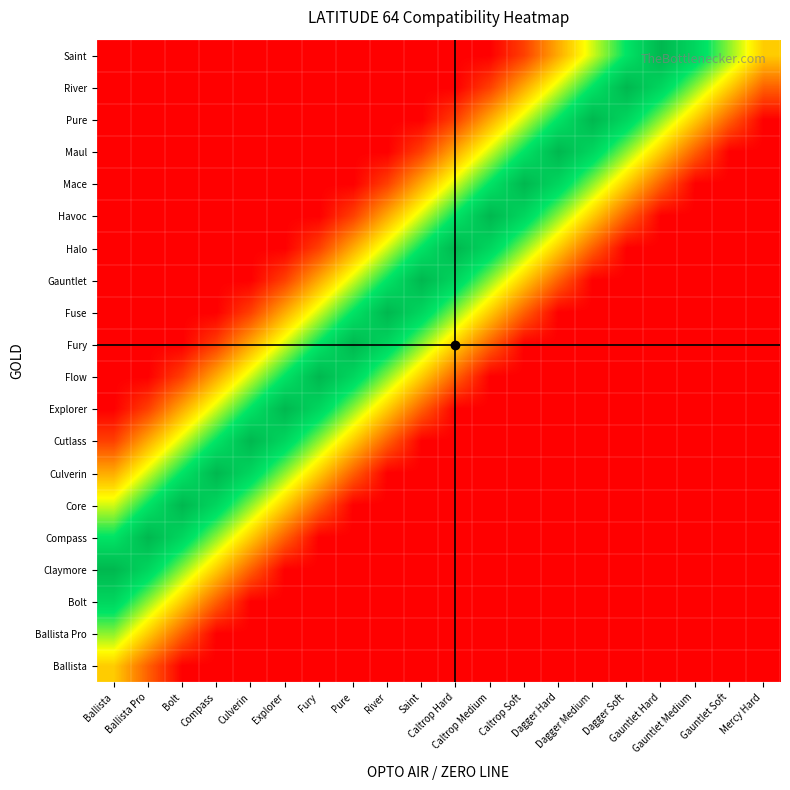

Reading left to right, what are all the values shown in this chart?

Ballista: Ballista=0.4	Ballista Pro=0.2	Bolt=0.0	Compass=0.0	Culverin=0.0	Explorer=0.0	Fury=0.0	Pure=0.0	River=0.0	Saint=0.0	Caltrop Hard=0.0	Caltrop Medium=0.0	Caltrop Soft=0.0	Dagger Hard=0.0	Dagger Medium=0.0	Dagger Soft=0.0	Gauntlet Hard=0.0	Gauntlet Medium=0.0	Gauntlet Soft=0.0	Mercy Hard=0.0
Ballista Pro: Ballista=0.6	Ballista Pro=0.4	Bolt=0.2	Compass=0.0	Culverin=0.0	Explorer=0.0	Fury=0.0	Pure=0.0	River=0.0	Saint=0.0	Caltrop Hard=0.0	Caltrop Medium=0.0	Caltrop Soft=0.0	Dagger Hard=0.0	Dagger Medium=0.0	Dagger Soft=0.0	Gauntlet Hard=0.0	Gauntlet Medium=0.0	Gauntlet Soft=0.0	Mercy Hard=0.0
Bolt: Ballista=0.8	Ballista Pro=0.6	Bolt=0.4	Compass=0.2	Culverin=0.0	Explorer=0.0	Fury=0.0	Pure=0.0	River=0.0	Saint=0.0	Caltrop Hard=0.0	Caltrop Medium=0.0	Caltrop Soft=0.0	Dagger Hard=0.0	Dagger Medium=0.0	Dagger Soft=0.0	Gauntlet Hard=0.0	Gauntlet Medium=0.0	Gauntlet Soft=0.0	Mercy Hard=0.0
Claymore: Ballista=1.0	Ballista Pro=0.8	Bolt=0.6	Compass=0.4	Culverin=0.2	Explorer=0.0	Fury=0.0	Pure=0.0	River=0.0	Saint=0.0	Caltrop Hard=0.0	Caltrop Medium=0.0	Caltrop Soft=0.0	Dagger Hard=0.0	Dagger Medium=0.0	Dagger Soft=0.0	Gauntlet Hard=0.0	Gauntlet Medium=0.0	Gauntlet Soft=0.0	Mercy Hard=0.0
Compass: Ballista=0.8	Ballista Pro=1.0	Bolt=0.8	Compass=0.6	Culverin=0.4	Explorer=0.2	Fury=0.0	Pure=0.0	River=0.0	Saint=0.0	Caltrop Hard=0.0	Caltrop Medium=0.0	Caltrop Soft=0.0	Dagger Hard=0.0	Dagger Medium=0.0	Dagger Soft=0.0	Gauntlet Hard=0.0	Gauntlet Medium=0.0	Gauntlet Soft=0.0	Mercy Hard=0.0
Core: Ballista=0.5	Ballista Pro=0.8	Bolt=1.0	Compass=0.8	Culverin=0.6	Explorer=0.4	Fury=0.2	Pure=0.0	River=0.0	Saint=0.0	Caltrop Hard=0.0	Caltrop Medium=0.0	Caltrop Soft=0.0	Dagger Hard=0.0	Dagger Medium=0.0	Dagger Soft=0.0	Gauntlet Hard=0.0	Gauntlet Medium=0.0	Gauntlet Soft=0.0	Mercy Hard=0.0
Culverin: Ballista=0.3	Ballista Pro=0.5	Bolt=0.8	Compass=1.0	Culverin=0.8	Explorer=0.6	Fury=0.4	Pure=0.2	River=0.0	Saint=0.0	Caltrop Hard=0.0	Caltrop Medium=0.0	Caltrop Soft=0.0	Dagger Hard=0.0	Dagger Medium=0.0	Dagger Soft=0.0	Gauntlet Hard=0.0	Gauntlet Medium=0.0	Gauntlet Soft=0.0	Mercy Hard=0.0
Cutlass: Ballista=0.1	Ballista Pro=0.3	Bolt=0.5	Compass=0.8	Culverin=1.0	Explorer=0.8	Fury=0.6	Pure=0.4	River=0.2	Saint=0.0	Caltrop Hard=0.0	Caltrop Medium=0.0	Caltrop Soft=0.0	Dagger Hard=0.0	Dagger Medium=0.0	Dagger Soft=0.0	Gauntlet Hard=0.0	Gauntlet Medium=0.0	Gauntlet Soft=0.0	Mercy Hard=0.0
Explorer: Ballista=0.0	Ballista Pro=0.1	Bolt=0.3	Compass=0.5	Culverin=0.8	Explorer=1.0	Fury=0.8	Pure=0.6	River=0.4	Saint=0.2	Caltrop Hard=0.0	Caltrop Medium=0.0	Caltrop Soft=0.0	Dagger Hard=0.0	Dagger Medium=0.0	Dagger Soft=0.0	Gauntlet Hard=0.0	Gauntlet Medium=0.0	Gauntlet Soft=0.0	Mercy Hard=0.0
Flow: Ballista=0.0	Ballista Pro=0.0	Bolt=0.1	Compass=0.3	Culverin=0.5	Explorer=0.8	Fury=1.0	Pure=0.8	River=0.6	Saint=0.4	Caltrop Hard=0.2	Caltrop Medium=0.0	Caltrop Soft=0.0	Dagger Hard=0.0	Dagger Medium=0.0	Dagger Soft=0.0	Gauntlet Hard=0.0	Gauntlet Medium=0.0	Gauntlet Soft=0.0	Mercy Hard=0.0
Fury: Ballista=0.0	Ballista Pro=0.0	Bolt=0.0	Compass=0.1	Culverin=0.3	Explorer=0.5	Fury=0.8	Pure=1.0	River=0.8	Saint=0.6	Caltrop Hard=0.4	Caltrop Medium=0.2	Caltrop Soft=0.0	Dagger Hard=0.0	Dagger Medium=0.0	Dagger Soft=0.0	Gauntlet Hard=0.0	Gauntlet Medium=0.0	Gauntlet Soft=0.0	Mercy Hard=0.0
Fuse: Ballista=0.0	Ballista Pro=0.0	Bolt=0.0	Compass=0.0	Culverin=0.1	Explorer=0.3	Fury=0.5	Pure=0.8	River=1.0	Saint=0.8	Caltrop Hard=0.6	Caltrop Medium=0.4	Caltrop Soft=0.2	Dagger Hard=0.0	Dagger Medium=0.0	Dagger Soft=0.0	Gauntlet Hard=0.0	Gauntlet Medium=0.0	Gauntlet Soft=0.0	Mercy Hard=0.0
Gauntlet: Ballista=0.0	Ballista Pro=0.0	Bolt=0.0	Compass=0.0	Culverin=0.0	Explorer=0.1	Fury=0.3	Pure=0.5	River=0.8	Saint=1.0	Caltrop Hard=0.8	Caltrop Medium=0.6	Caltrop Soft=0.4	Dagger Hard=0.2	Dagger Medium=0.0	Dagger Soft=0.0	Gauntlet Hard=0.0	Gauntlet Medium=0.0	Gauntlet Soft=0.0	Mercy Hard=0.0
Halo: Ballista=0.0	Ballista Pro=0.0	Bolt=0.0	Compass=0.0	Culverin=0.0	Explorer=0.0	Fury=0.1	Pure=0.3	River=0.5	Saint=0.8	Caltrop Hard=1.0	Caltrop Medium=0.8	Caltrop Soft=0.6	Dagger Hard=0.4	Dagger Medium=0.2	Dagger Soft=0.0	Gauntlet Hard=0.0	Gauntlet Medium=0.0	Gauntlet Soft=0.0	Mercy Hard=0.0
Havoc: Ballista=0.0	Ballista Pro=0.0	Bolt=0.0	Compass=0.0	Culverin=0.0	Explorer=0.0	Fury=0.0	Pure=0.1	River=0.3	Saint=0.5	Caltrop Hard=0.8	Caltrop Medium=1.0	Caltrop Soft=0.8	Dagger Hard=0.6	Dagger Medium=0.4	Dagger Soft=0.2	Gauntlet Hard=0.0	Gauntlet Medium=0.0	Gauntlet Soft=0.0	Mercy Hard=0.0
Mace: Ballista=0.0	Ballista Pro=0.0	Bolt=0.0	Compass=0.0	Culverin=0.0	Explorer=0.0	Fury=0.0	Pure=0.0	River=0.1	Saint=0.3	Caltrop Hard=0.5	Caltrop Medium=0.8	Caltrop Soft=1.0	Dagger Hard=0.8	Dagger Medium=0.6	Dagger Soft=0.4	Gauntlet Hard=0.2	Gauntlet Medium=0.0	Gauntlet Soft=0.0	Mercy Hard=0.0
Maul: Ballista=0.0	Ballista Pro=0.0	Bolt=0.0	Compass=0.0	Culverin=0.0	Explorer=0.0	Fury=0.0	Pure=0.0	River=0.0	Saint=0.1	Caltrop Hard=0.3	Caltrop Medium=0.5	Caltrop Soft=0.8	Dagger Hard=1.0	Dagger Medium=0.8	Dagger Soft=0.6	Gauntlet Hard=0.4	Gauntlet Medium=0.2	Gauntlet Soft=0.0	Mercy Hard=0.0
Pure: Ballista=0.0	Ballista Pro=0.0	Bolt=0.0	Compass=0.0	Culverin=0.0	Explorer=0.0	Fury=0.0	Pure=0.0	River=0.0	Saint=0.0	Caltrop Hard=0.1	Caltrop Medium=0.3	Caltrop Soft=0.5	Dagger Hard=0.8	Dagger Medium=1.0	Dagger Soft=0.8	Gauntlet Hard=0.6	Gauntlet Medium=0.4	Gauntlet Soft=0.2	Mercy Hard=0.0
River: Ballista=0.0	Ballista Pro=0.0	Bolt=0.0	Compass=0.0	Culverin=0.0	Explorer=0.0	Fury=0.0	Pure=0.0	River=0.0	Saint=0.0	Caltrop Hard=0.0	Caltrop Medium=0.1	Caltrop Soft=0.3	Dagger Hard=0.5	Dagger Medium=0.8	Dagger Soft=1.0	Gauntlet Hard=0.8	Gauntlet Medium=0.6	Gauntlet Soft=0.4	Mercy Hard=0.2
Saint: Ballista=0.0	Ballista Pro=0.0	Bolt=0.0	Compass=0.0	Culverin=0.0	Explorer=0.0	Fury=0.0	Pure=0.0	River=0.0	Saint=0.0	Caltrop Hard=0.0	Caltrop Medium=0.0	Caltrop Soft=0.1	Dagger Hard=0.3	Dagger Medium=0.5	Dagger Soft=0.8	Gauntlet Hard=1.0	Gauntlet Medium=0.8	Gauntlet Soft=0.6	Mercy Hard=0.4